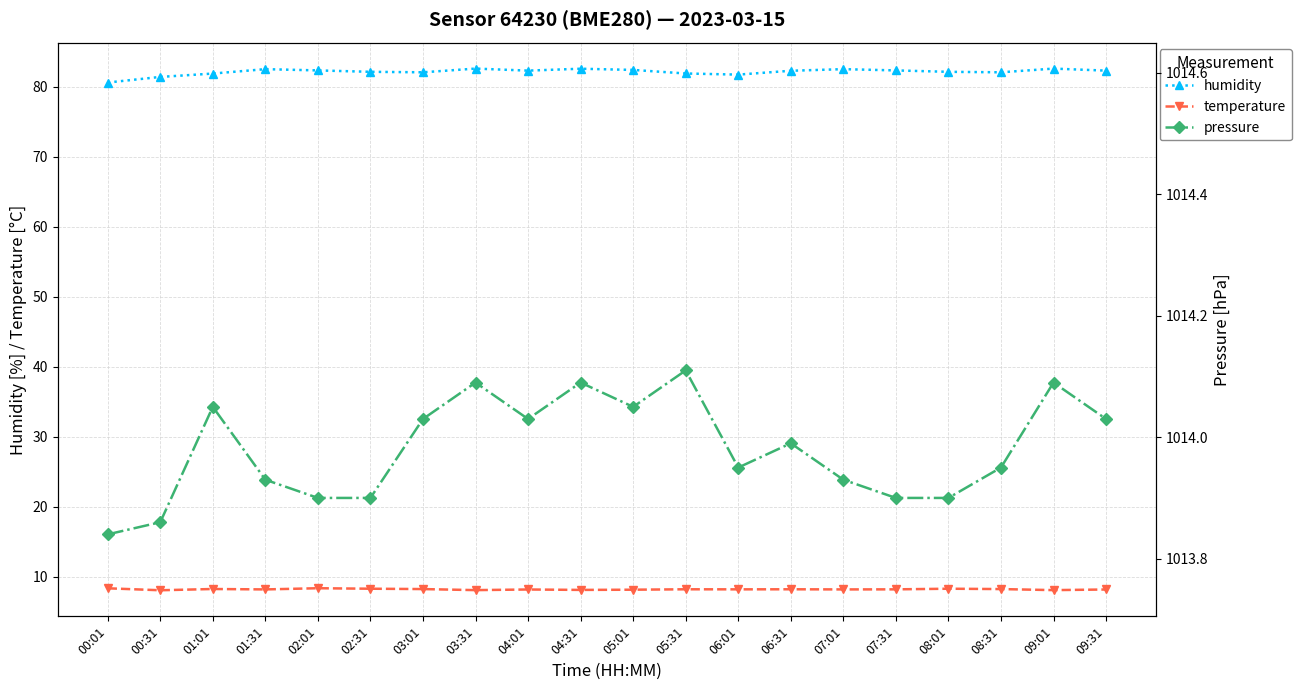

What is the minimum value shown in the chart?

8.1